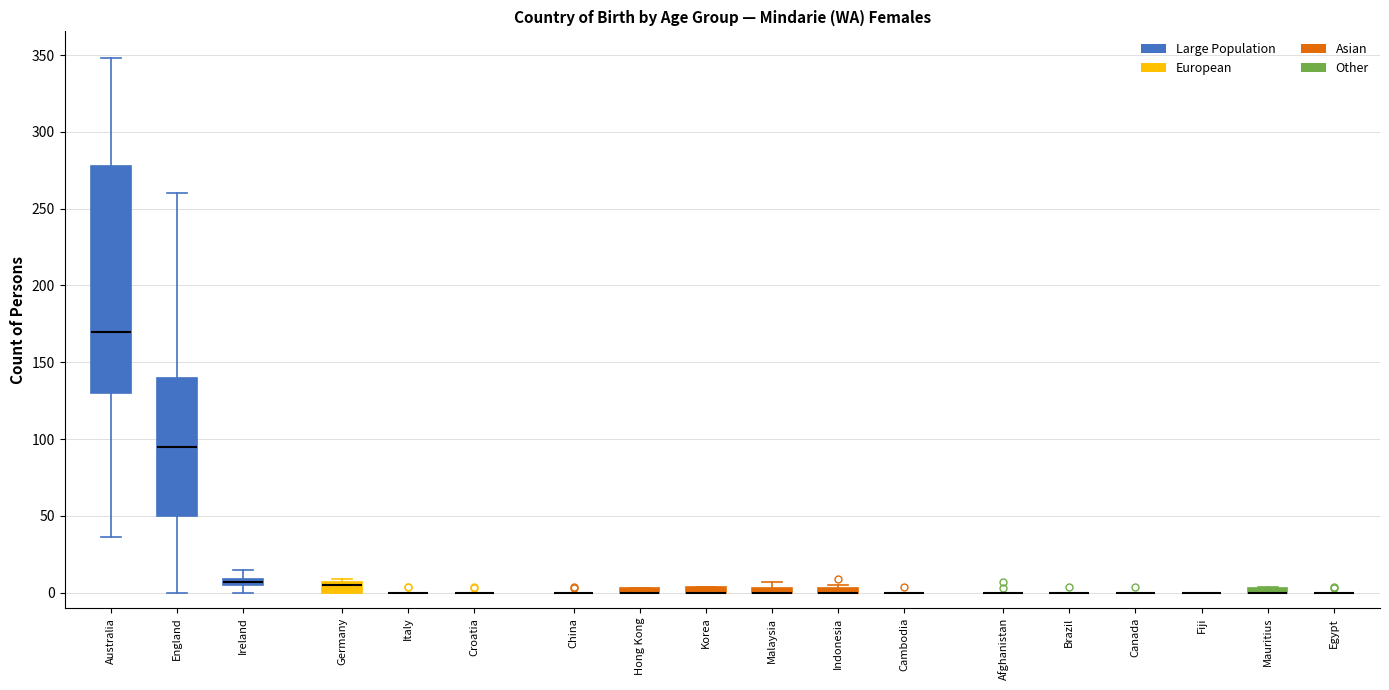

Which box is the tallest, from its lower edge to its upper edge?

Australia